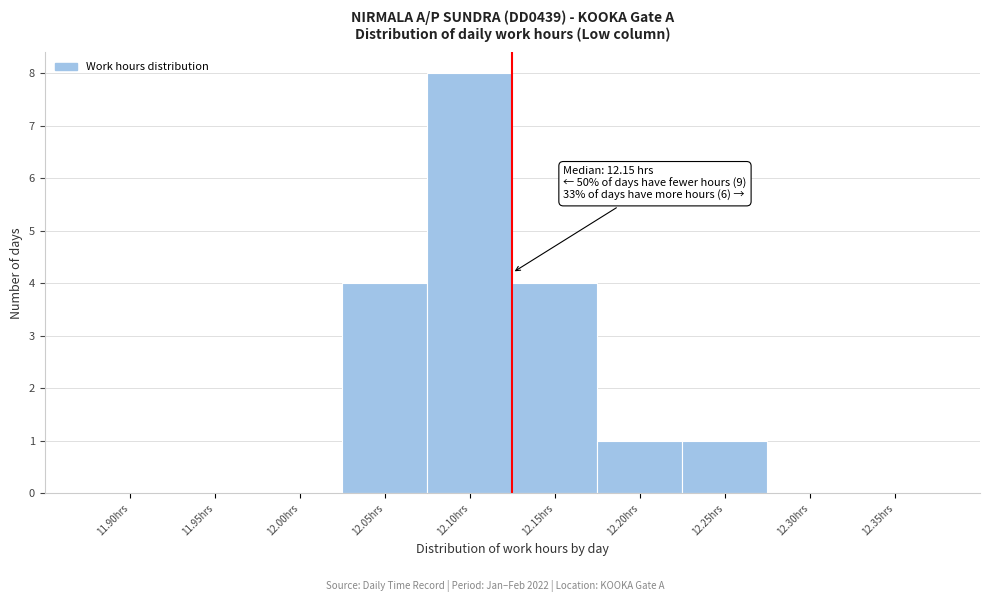

Reading right to left, list all the values displayed in this chart.

12.35hrs=0	12.30hrs=0	12.25hrs=1	12.20hrs=1	12.15hrs=4	12.10hrs=8	12.05hrs=4	12.00hrs=0	11.95hrs=0	11.90hrs=0